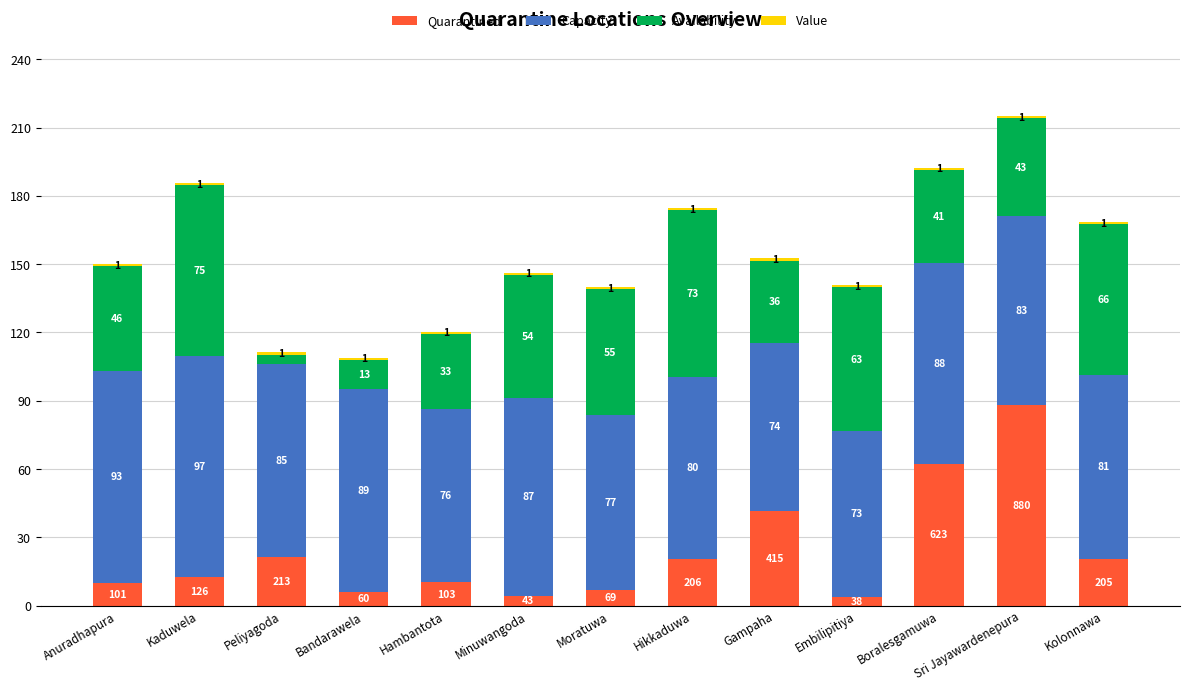

What is the total value across all series at Bandarawela?

109.0